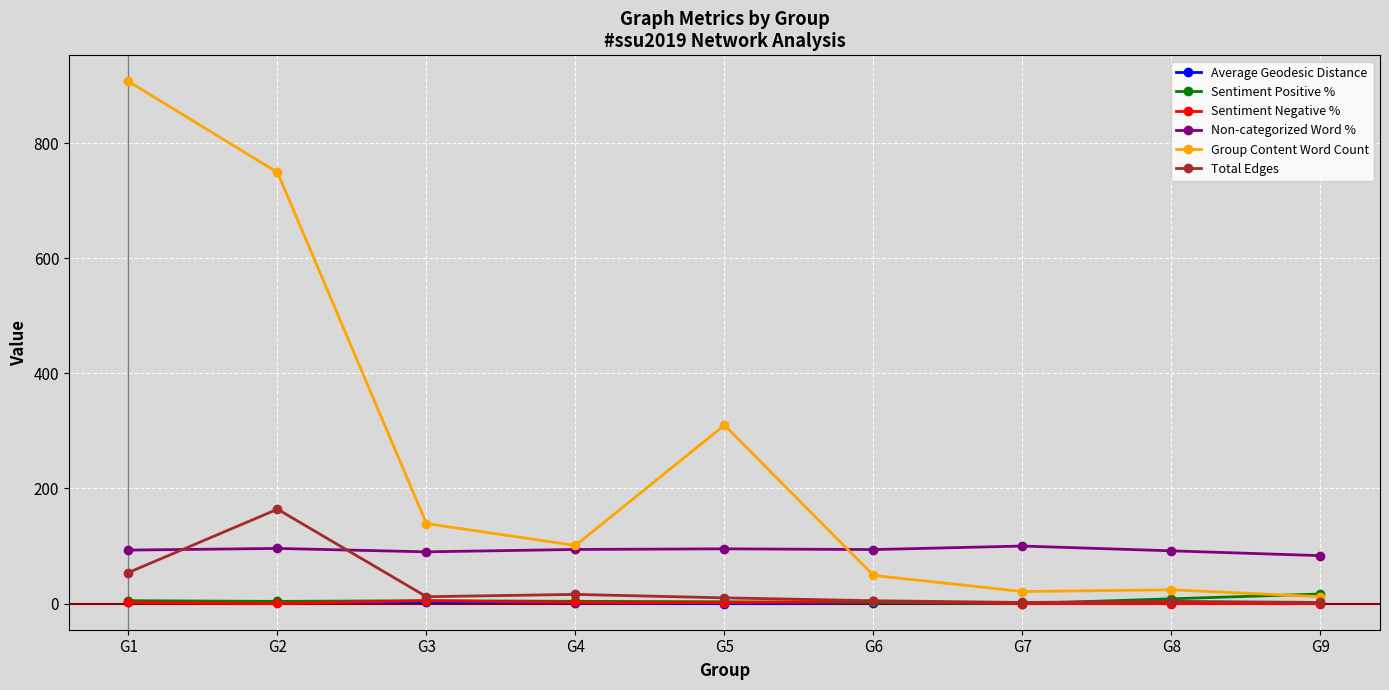

At how many categories does at least one series exceed 232?

3